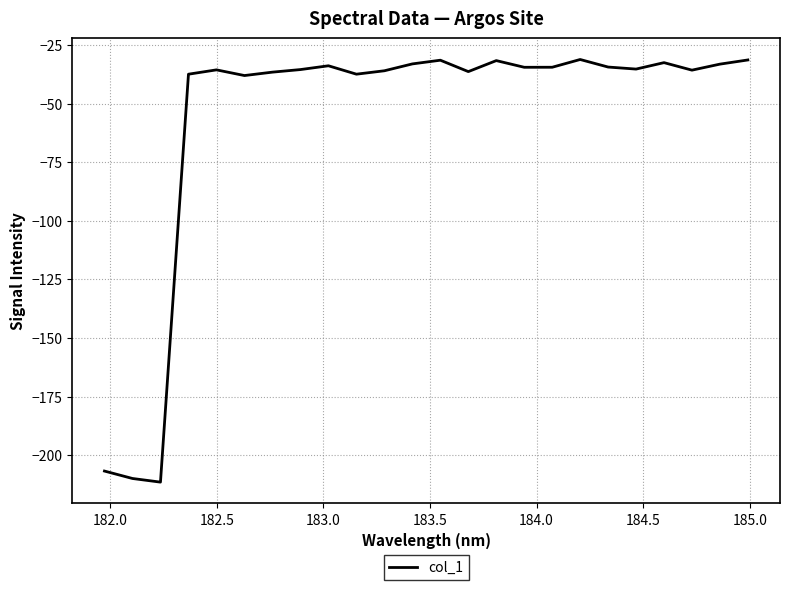

What is the difference between the maximum and minimum values?

180.4